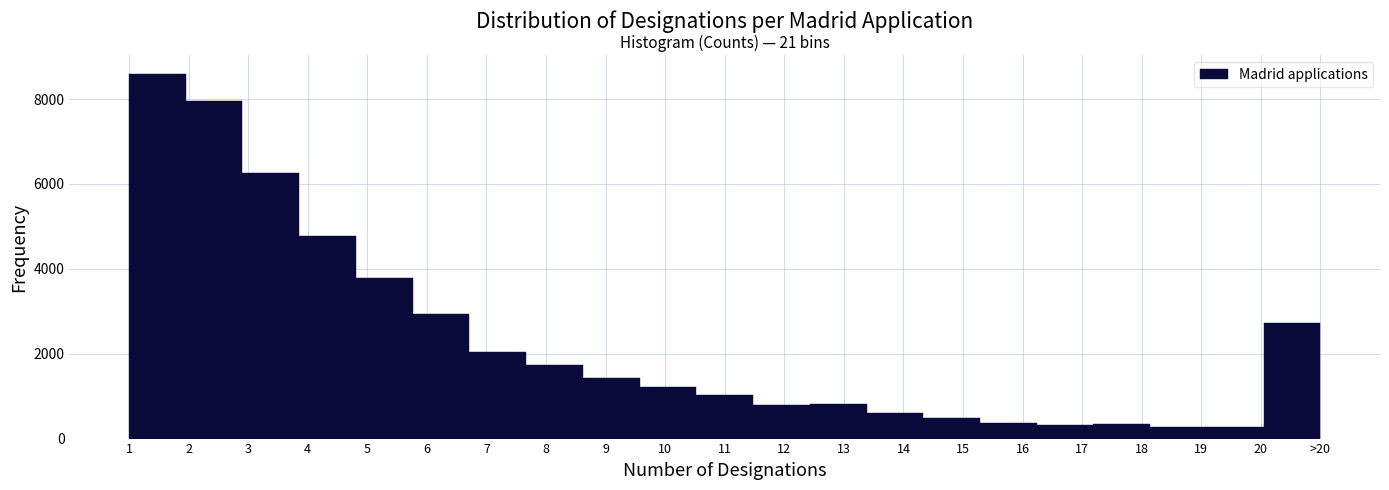

What is the sum of the values at 7 and 8?

3783